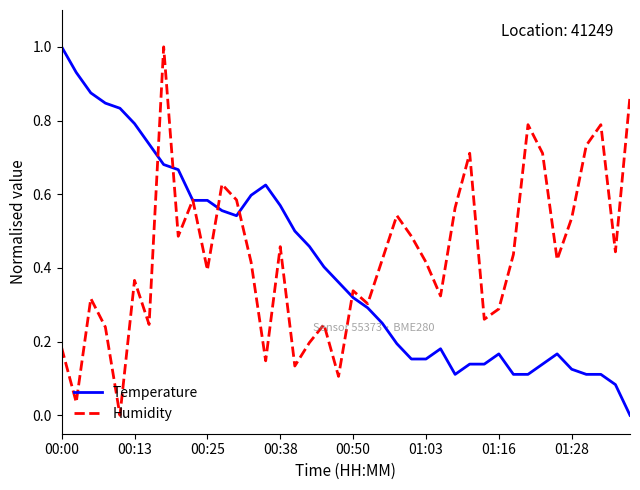

What is the maximum value for Humidity?

1.0